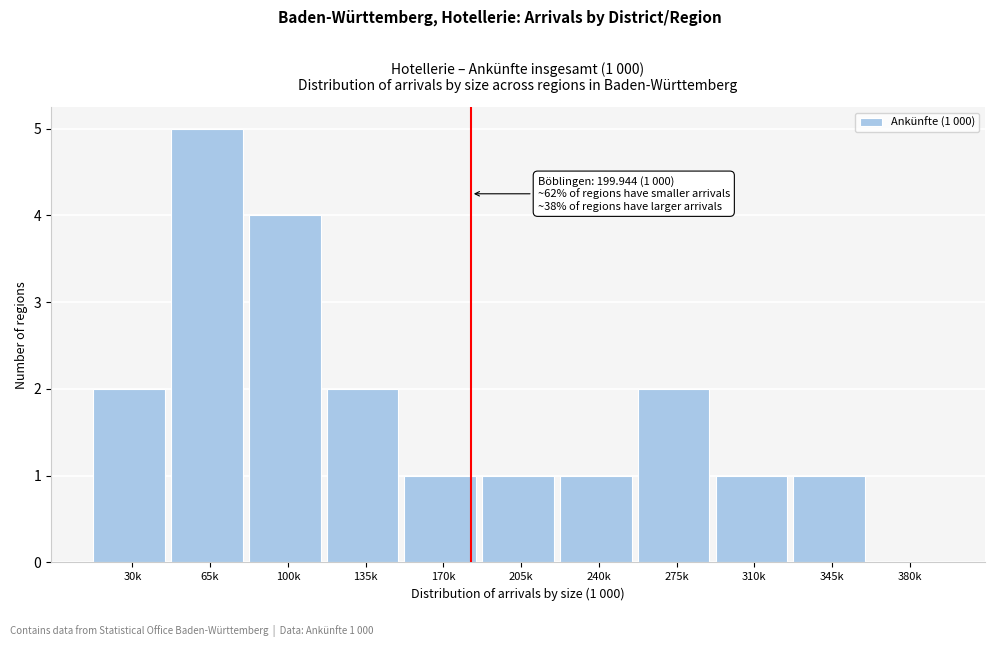

Reading right to left, what are all the values shown in this chart?

380k=0	345k=1	310k=1	275k=2	240k=1	205k=1	170k=1	135k=2	100k=4	65k=5	30k=2